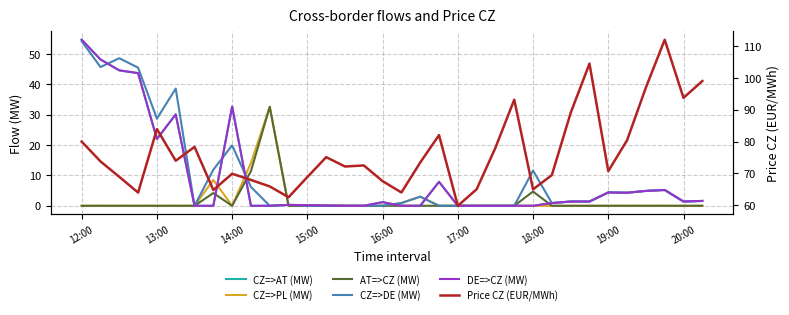

What is the sum of all DE=>CZ (MW) values?

311.2